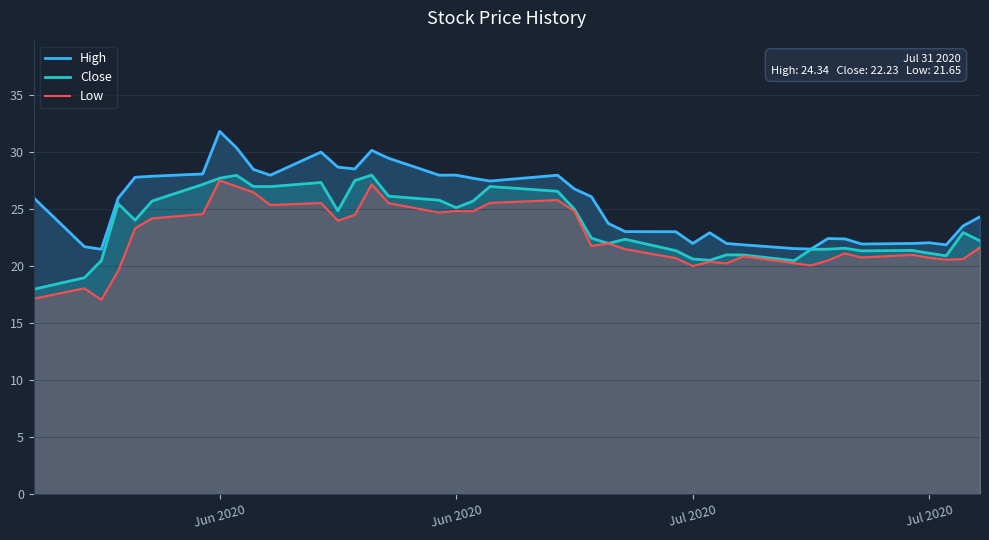

How many lines are shown in the chart?

3